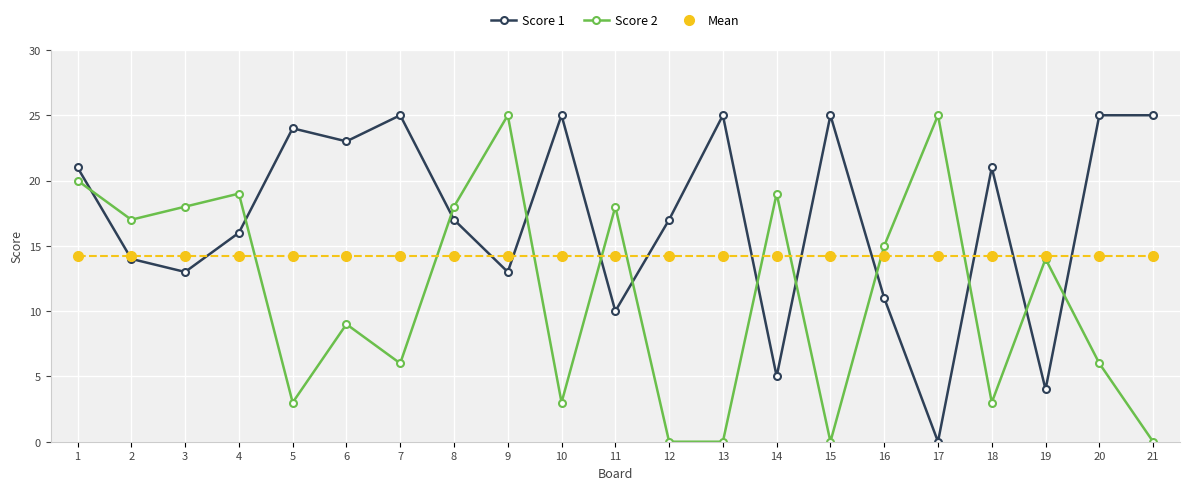

What are all the series names shown in the legend?

Score 1, Score 2, Mean